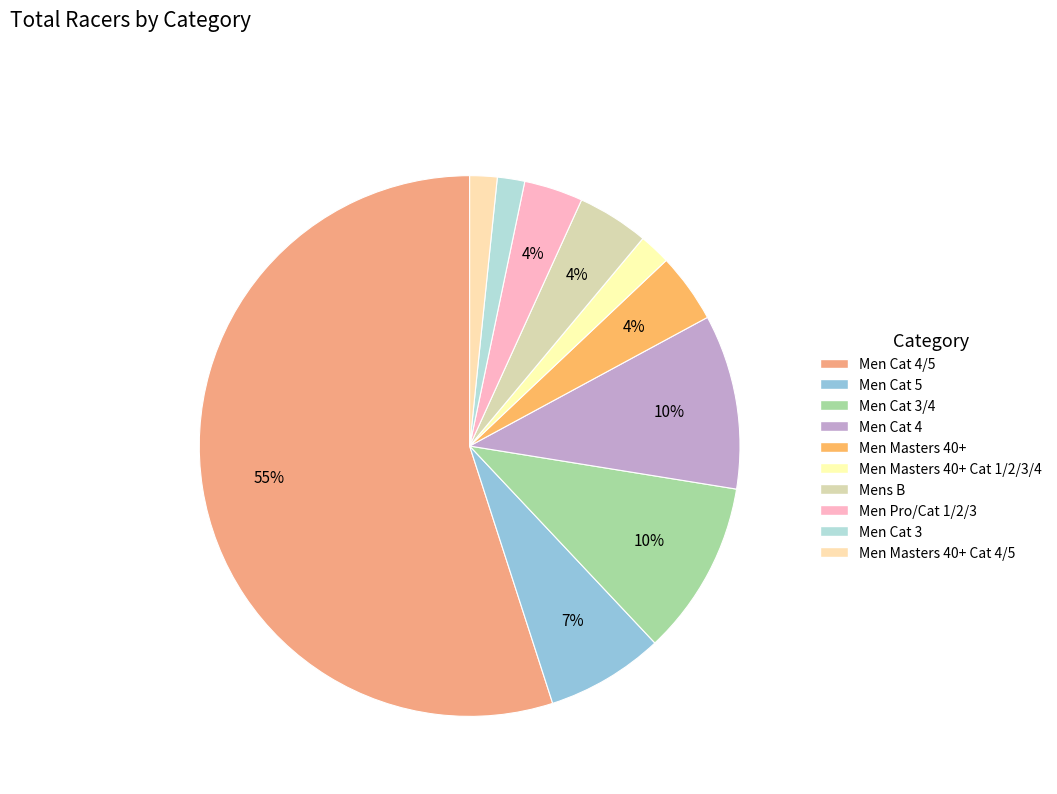

Count the number of slices in the pie.

10